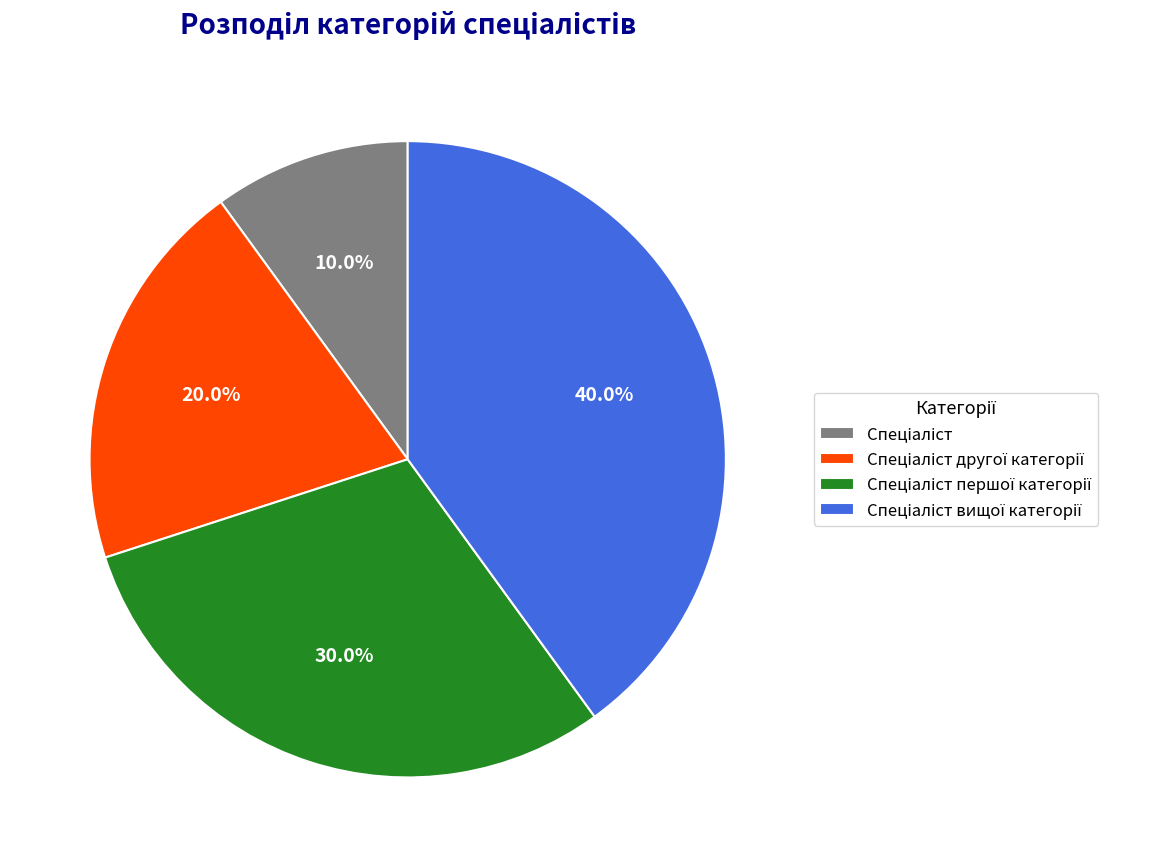

Does any single category account for the majority?

No